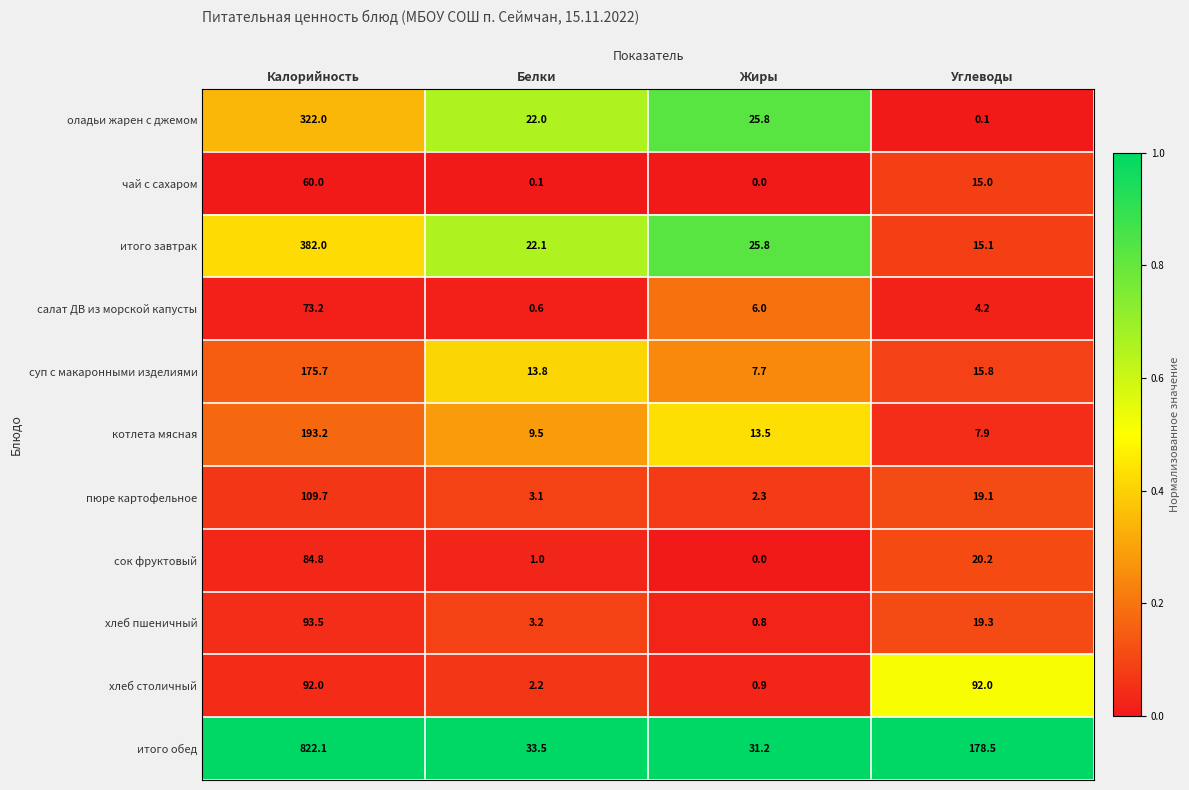

What is the total value across all series at Жиры?

114.0